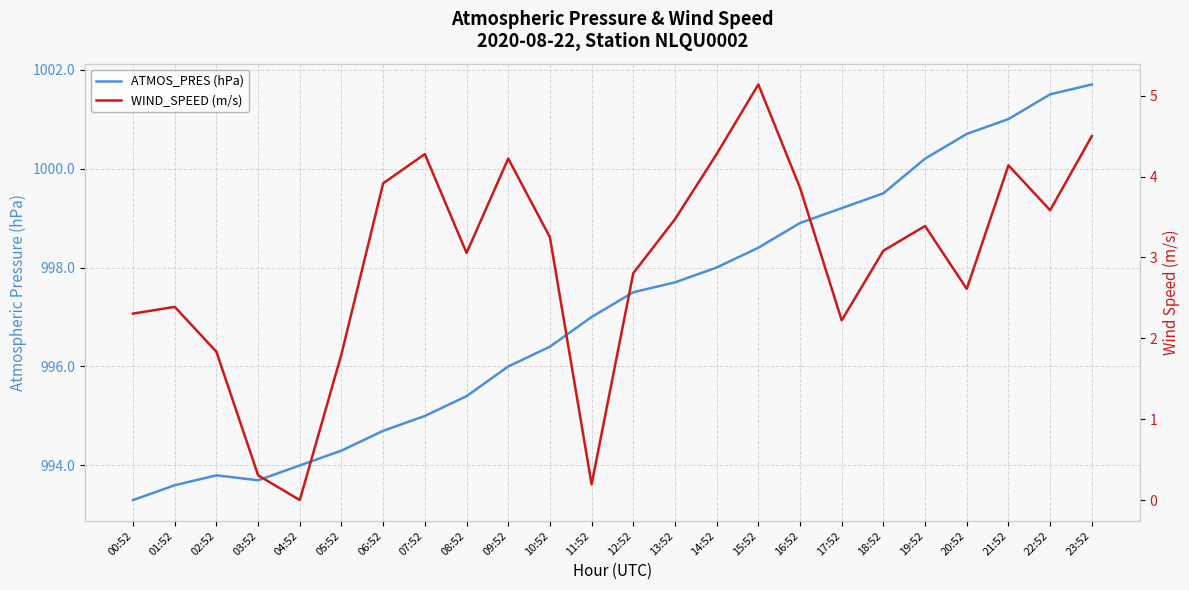

Reading right to left, list all the values displayed in this chart.

ATMOS_PRES (hPa): 23:52=1001.7	22:52=1001.5	21:52=1001.0	20:52=1000.7	19:52=1000.2	18:52=999.5	17:52=999.2	16:52=998.9	15:52=998.4	14:52=998.0	13:52=997.7	12:52=997.5	11:52=997.0	10:52=996.4	09:52=996.0	08:52=995.4	07:52=995.0	06:52=994.7	05:52=994.3	04:52=994.0	03:52=993.7	02:52=993.8	01:52=993.6	00:52=993.3
WIND_SPEED (m/s): 23:52=4.5	22:52=3.6	21:52=4.1	20:52=2.6	19:52=3.4	18:52=3.1	17:52=2.2	16:52=3.9	15:52=5.1	14:52=4.3	13:52=3.5	12:52=2.8	11:52=0.2	10:52=3.2	09:52=4.2	08:52=3.1	07:52=4.3	06:52=3.9	05:52=1.8	04:52=0.0	03:52=0.3	02:52=1.8	01:52=2.4	00:52=2.3